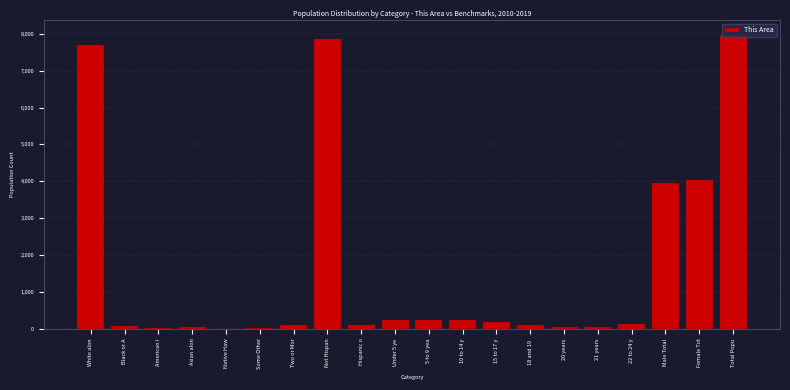

The value at Female Tot is 1828. True or false?

False